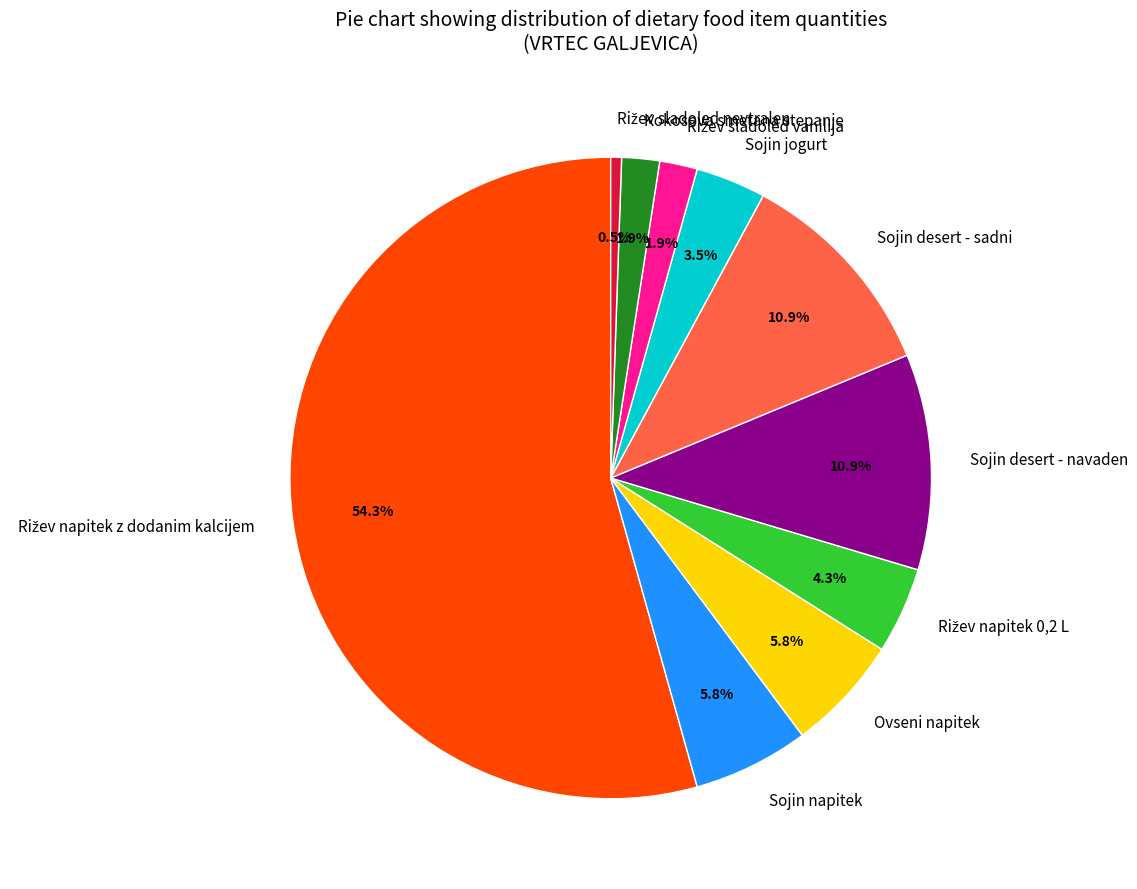

Is it true that Kokosova smetana stepanje is 15% of the pie?

False